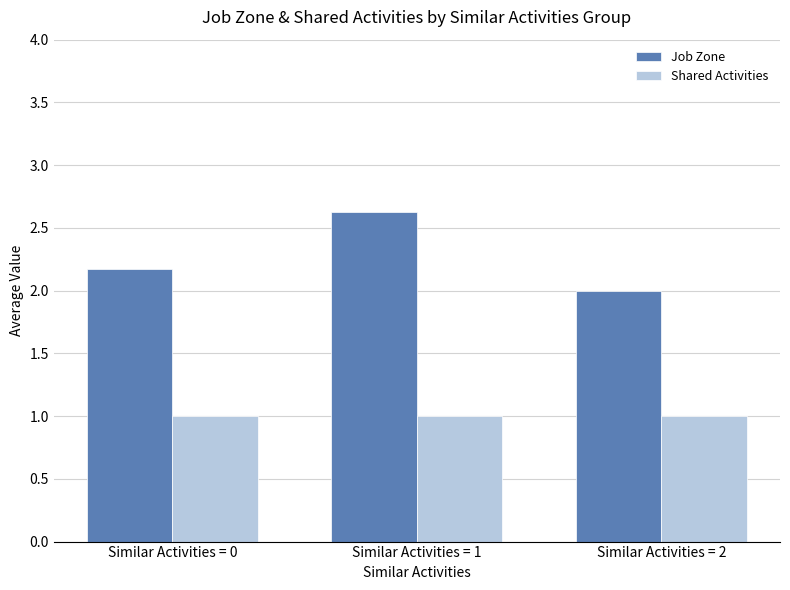

The value of Job Zone at Similar Activities = 2 is 2.0. True or false?

True